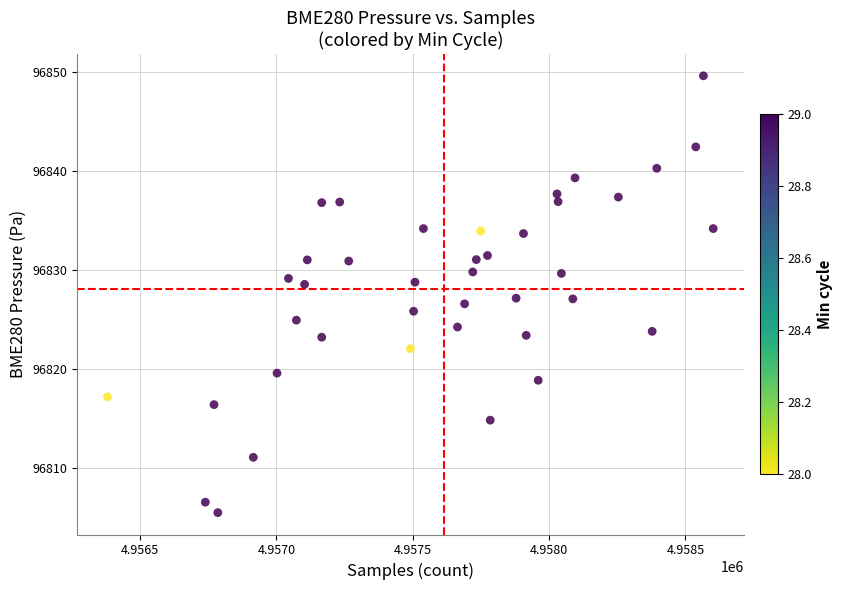

What is the range of Y values (max minus min)?

44.1